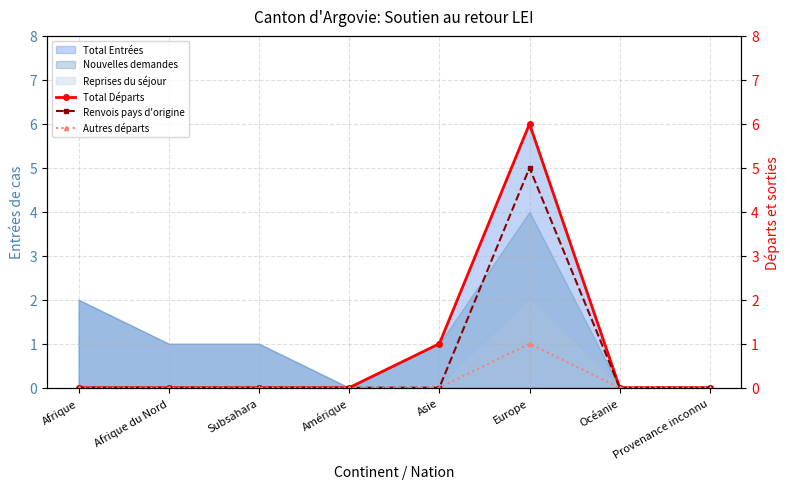

True or false: Renvois pays d'origine and Autres départs cross at least once.

False